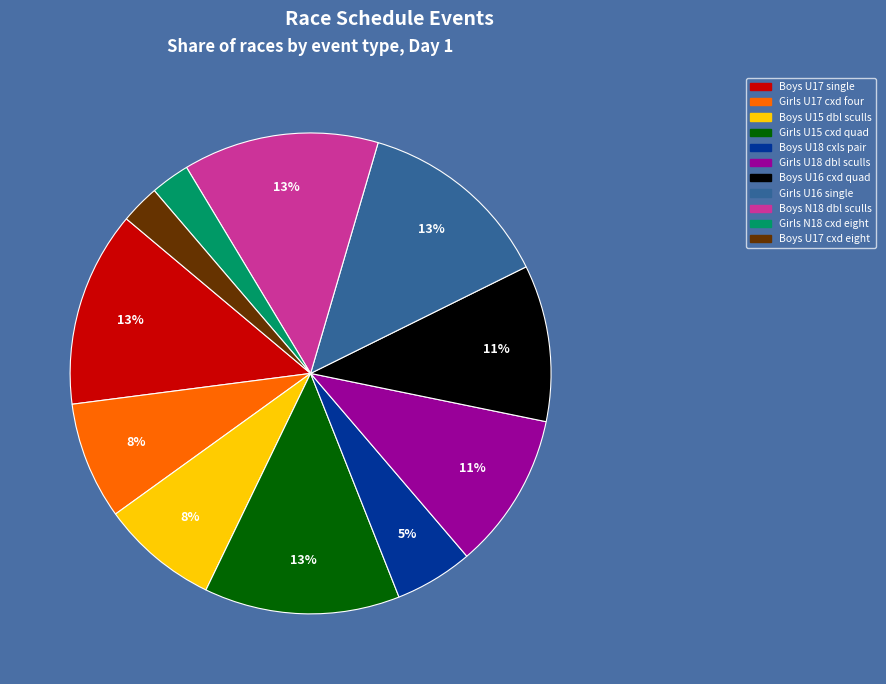

Does any single category account for the majority?

No